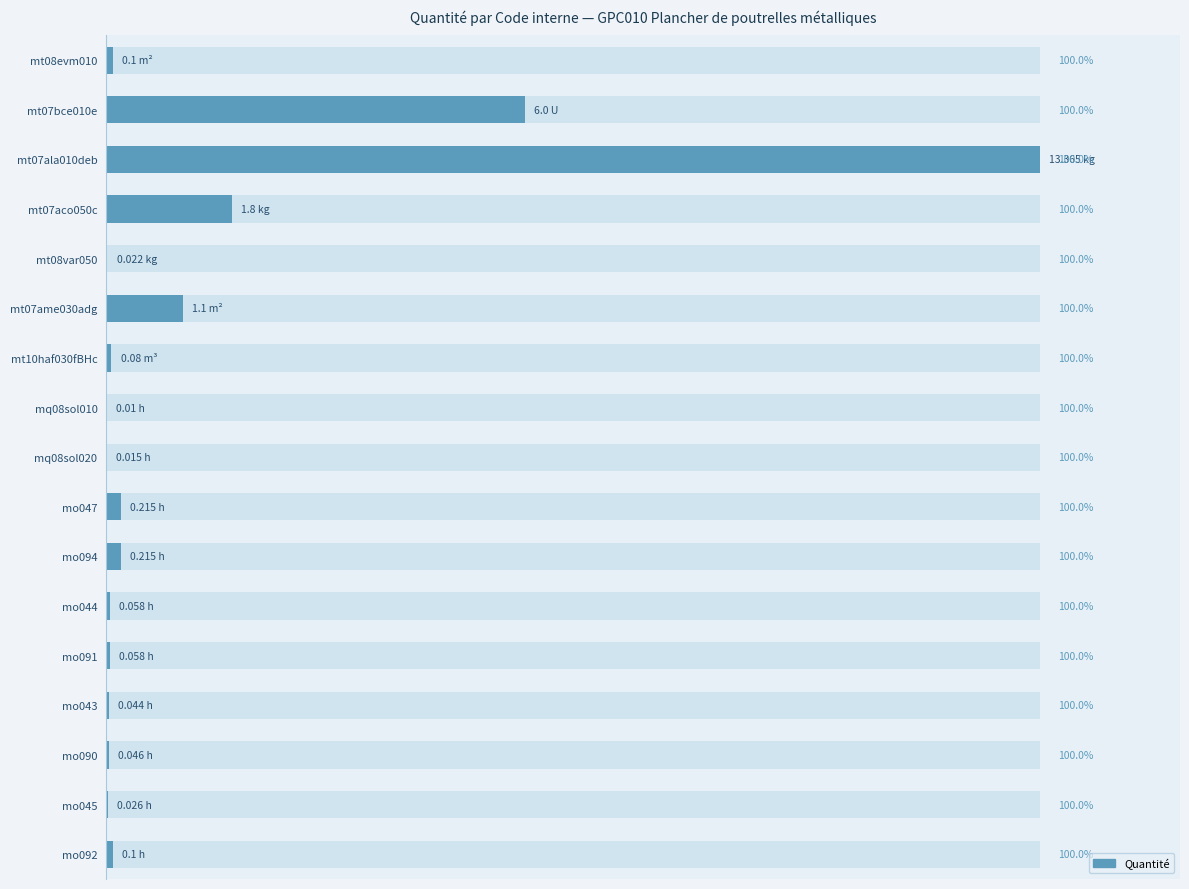

Count the number of data series in this chart.

1